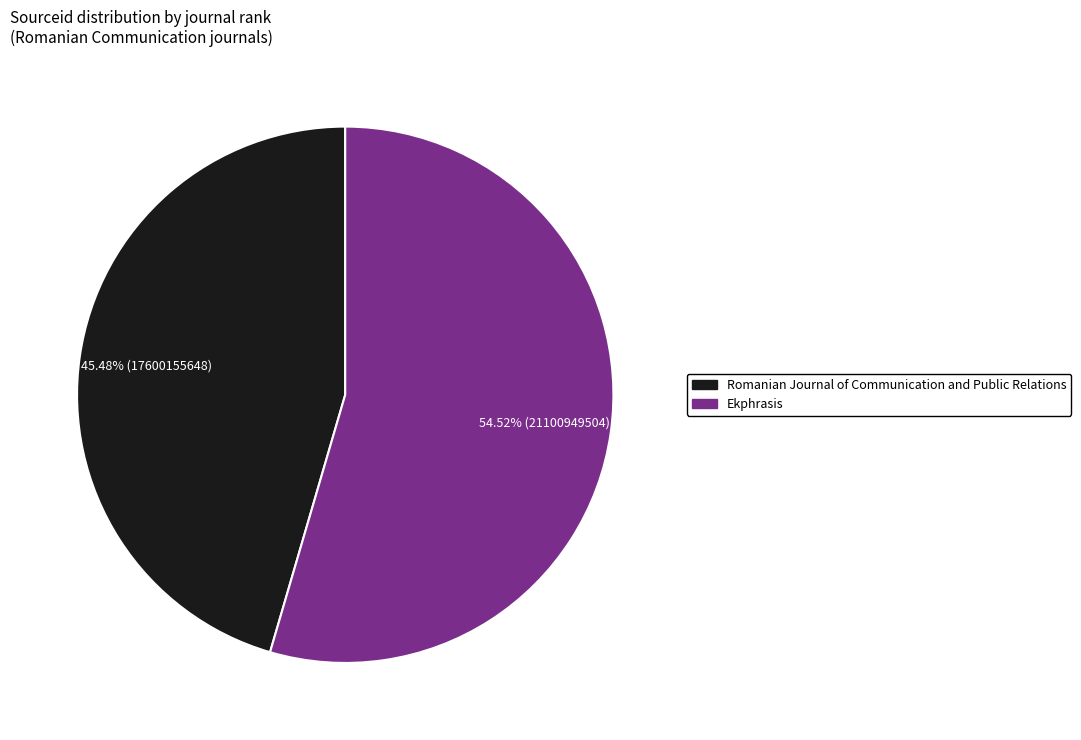

What percentage do Ekphrasis and Romanian Journal of Communication and Public Relations together represent?

100.0%